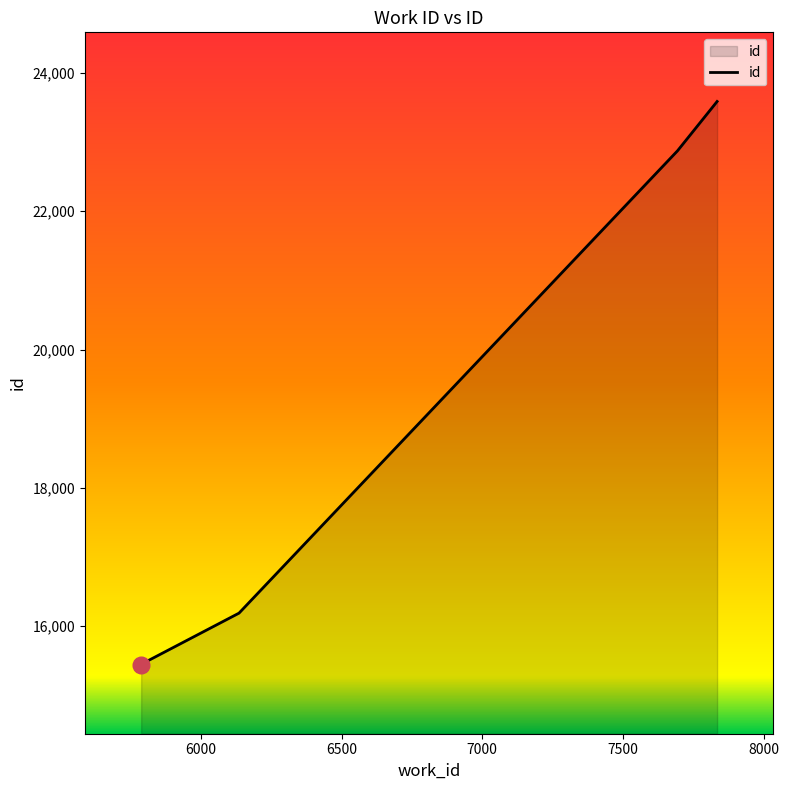

What is the average value?

18708